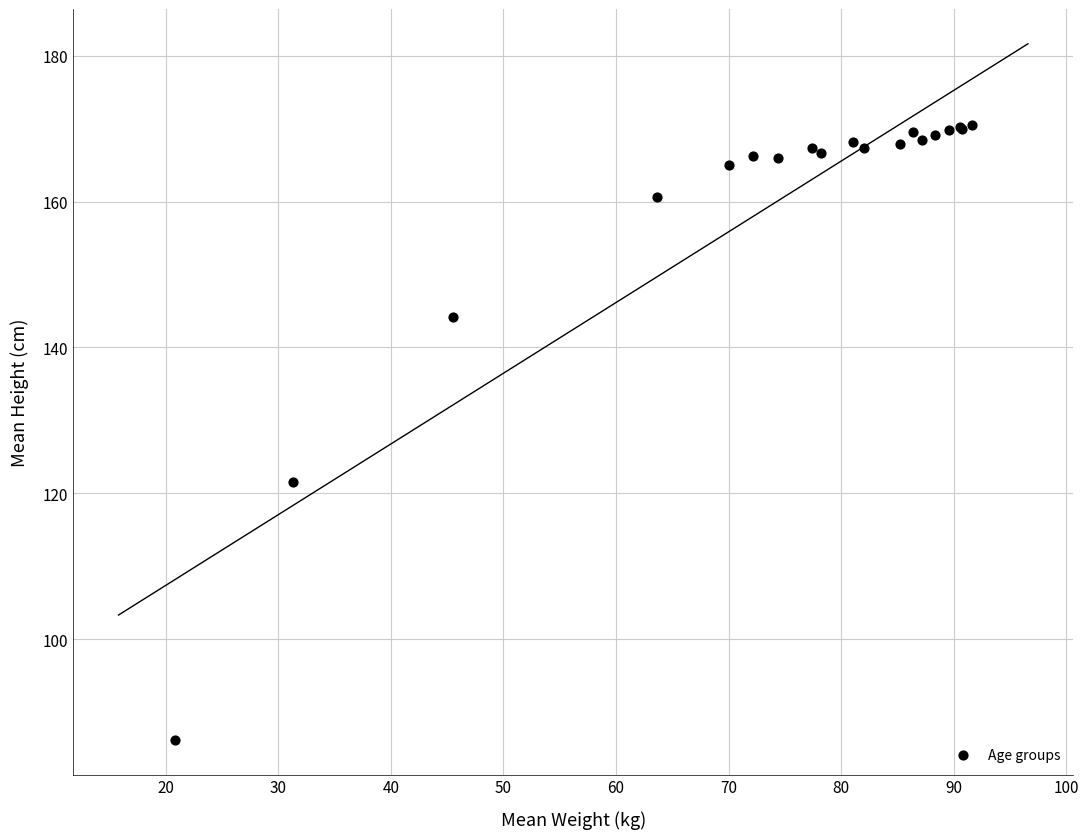

What Y value in the scatter plot is closest to 128?

121.6